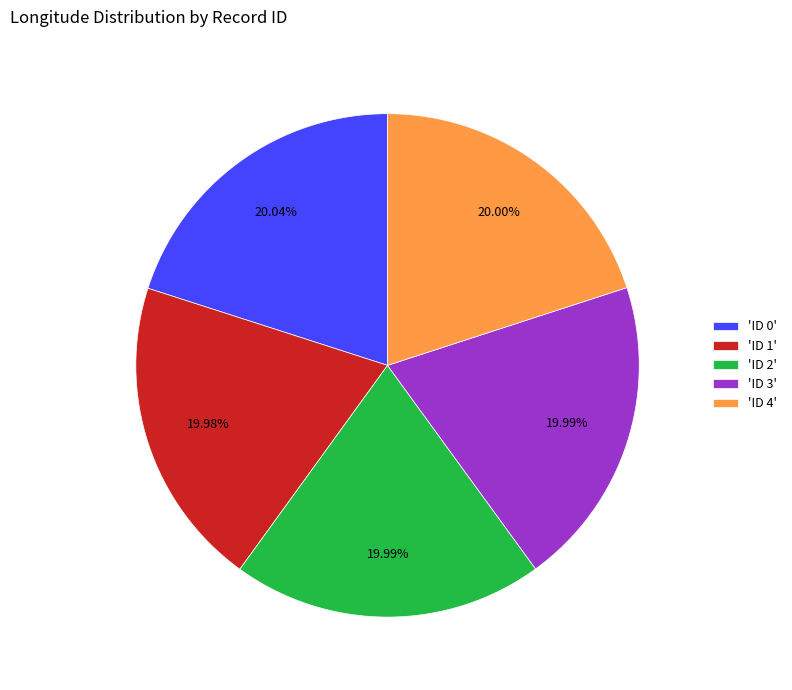

How many segments does this pie chart have?

5